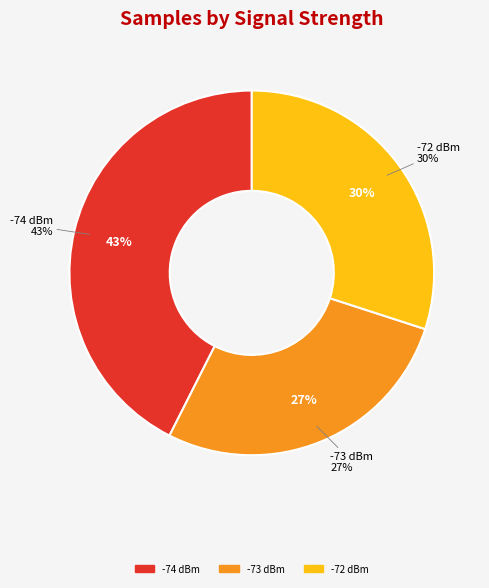

Combined, do 9 and 24 account for over 50%?

No